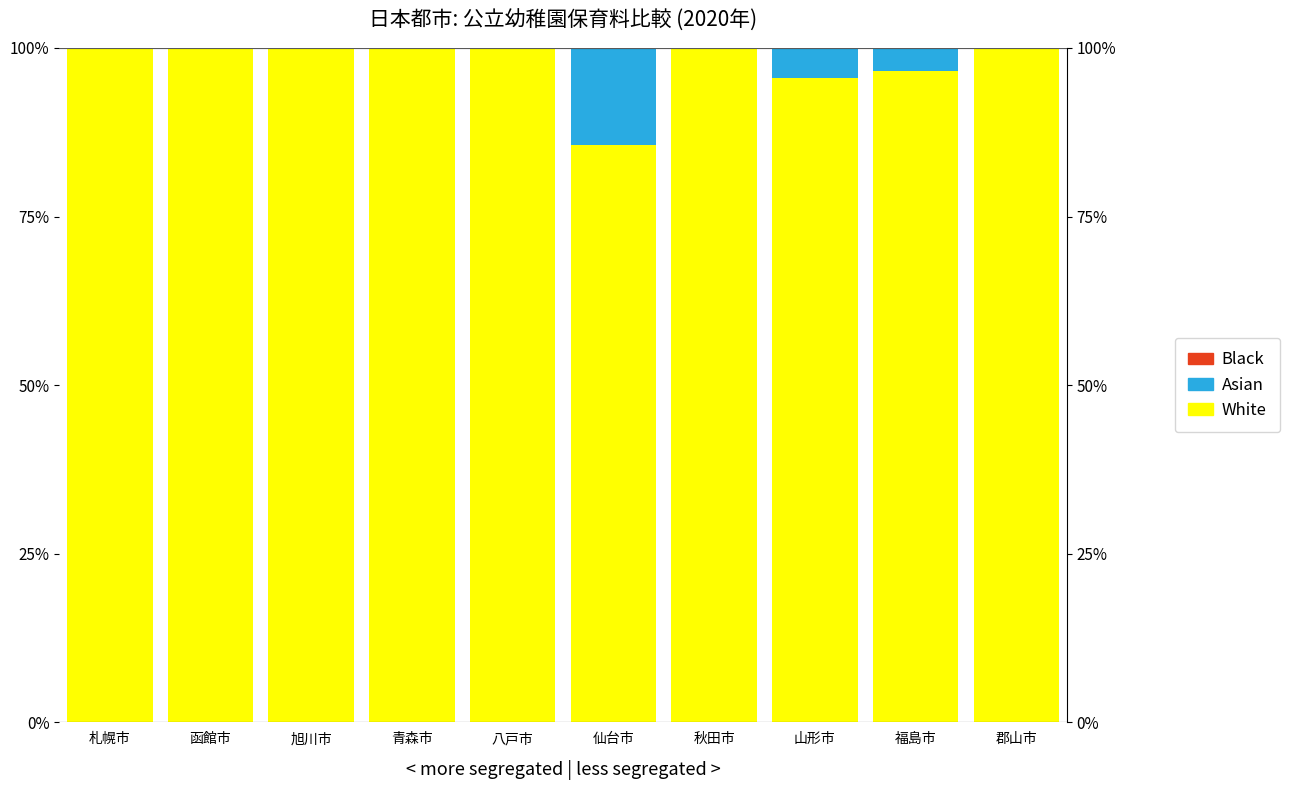

Which series changed the most between 札幌市 and 秋田市?

White